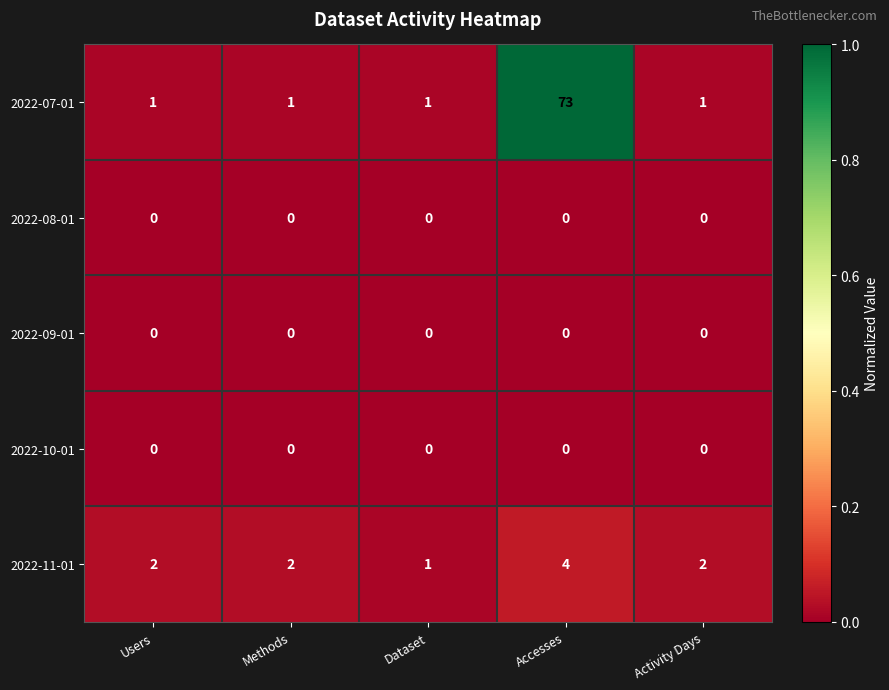

Reading right to left, transcribe all the data shown in this chart.

2022-07-01: 1	73	1	1	1
2022-08-01: 0	0	0	0	0
2022-09-01: 0	0	0	0	0
2022-10-01: 0	0	0	0	0
2022-11-01: 2	4	1	2	2